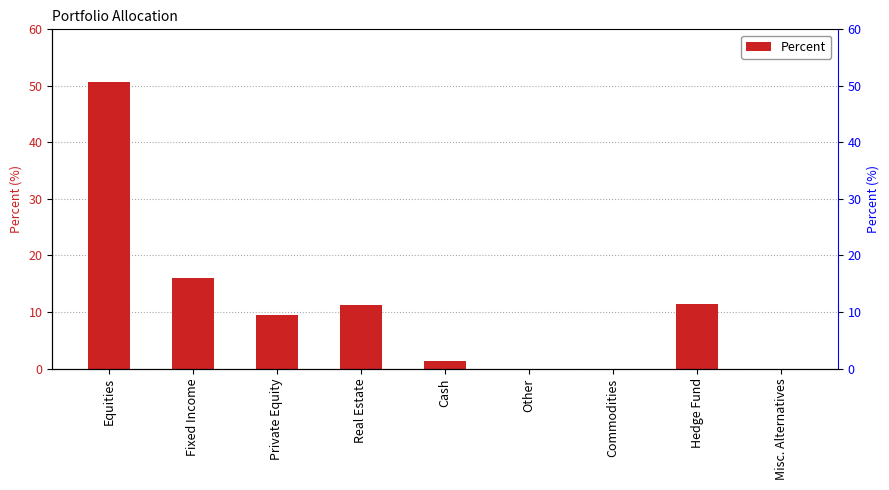

Read the value at Cash.

1.3